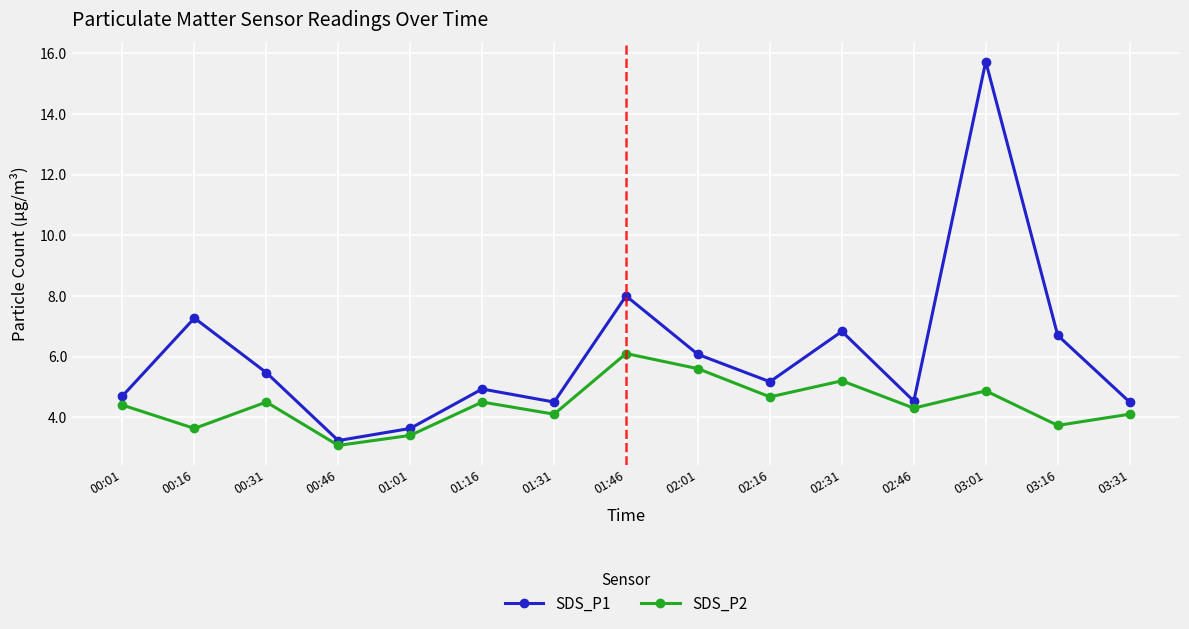

True or false: SDS_P2 and SDS_P1 intersect in this chart.

False